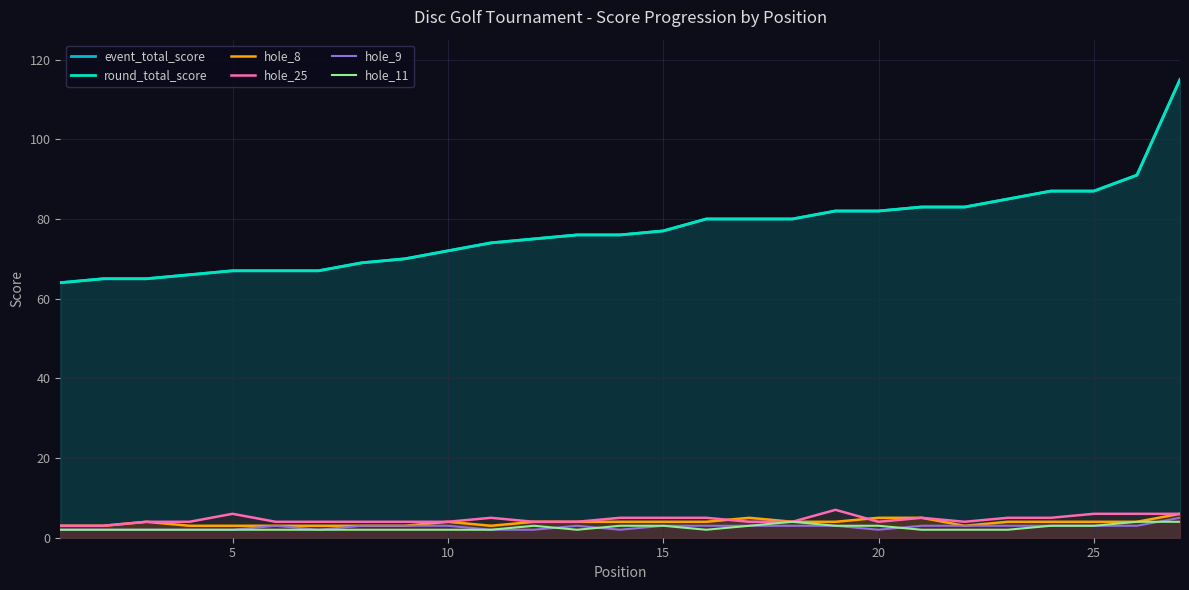

What is the value of the hole_8 point at the 9th from the left?

3